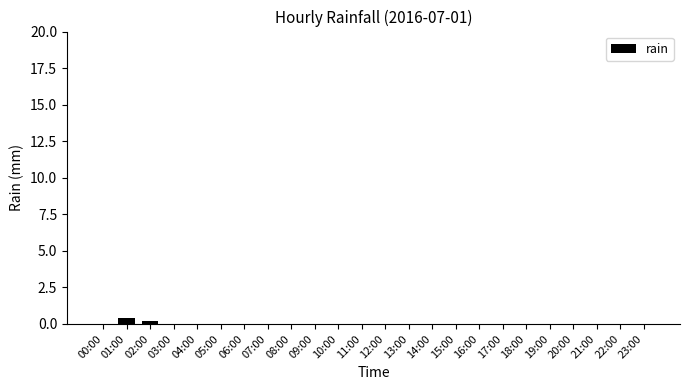

The value at 21:00 is 0.0. True or false?

True